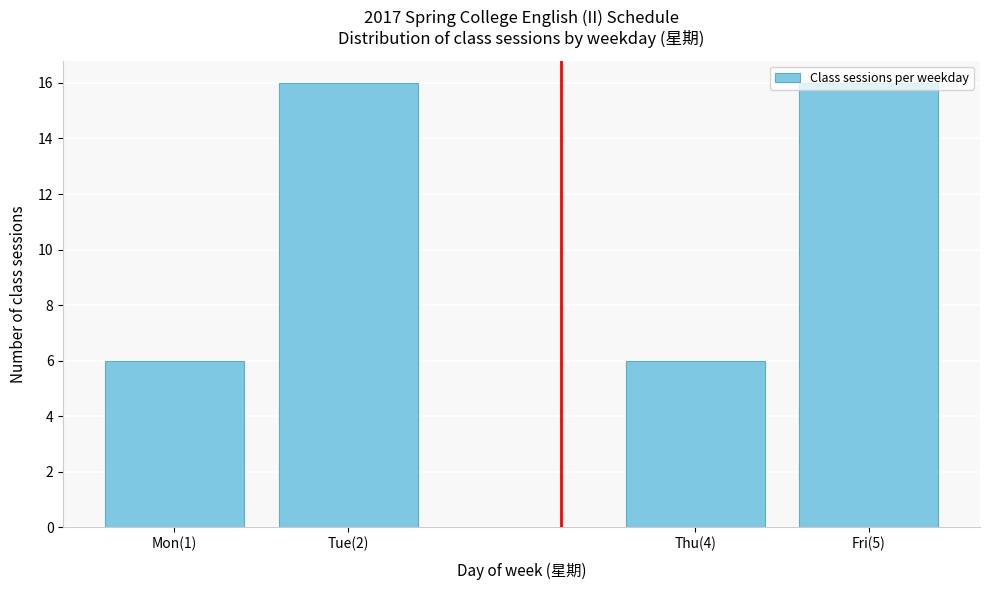

What position from the left is Tue(2)?

2